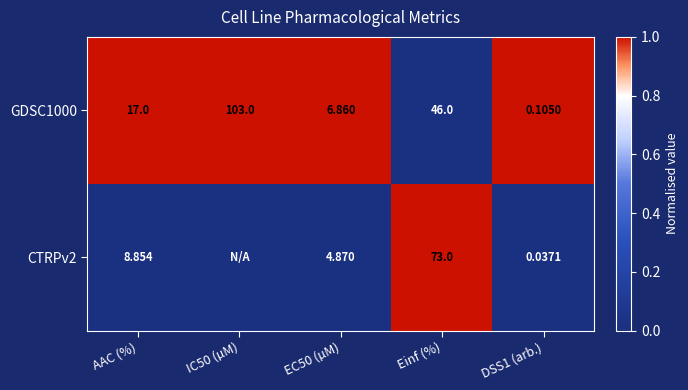

Is the value of CTRPv2 at DSS1 (arb.) greater than the value of GDSC1000 at IC50 (µM)?

No